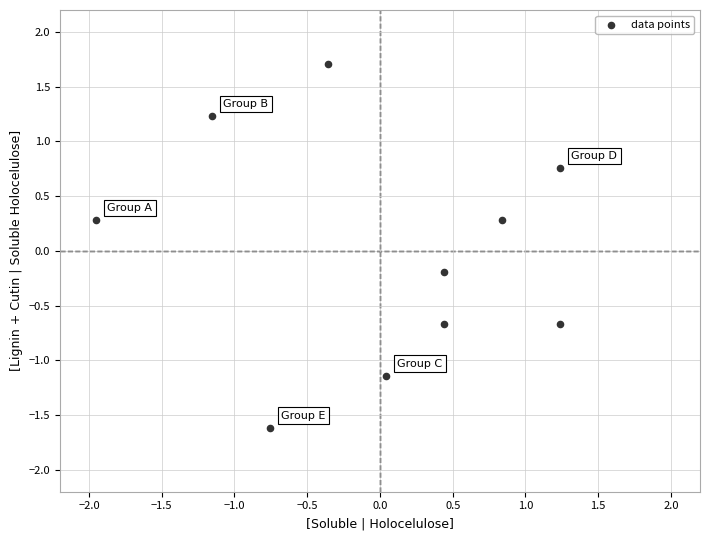

What is the range of Y values (max minus min)?

3.3